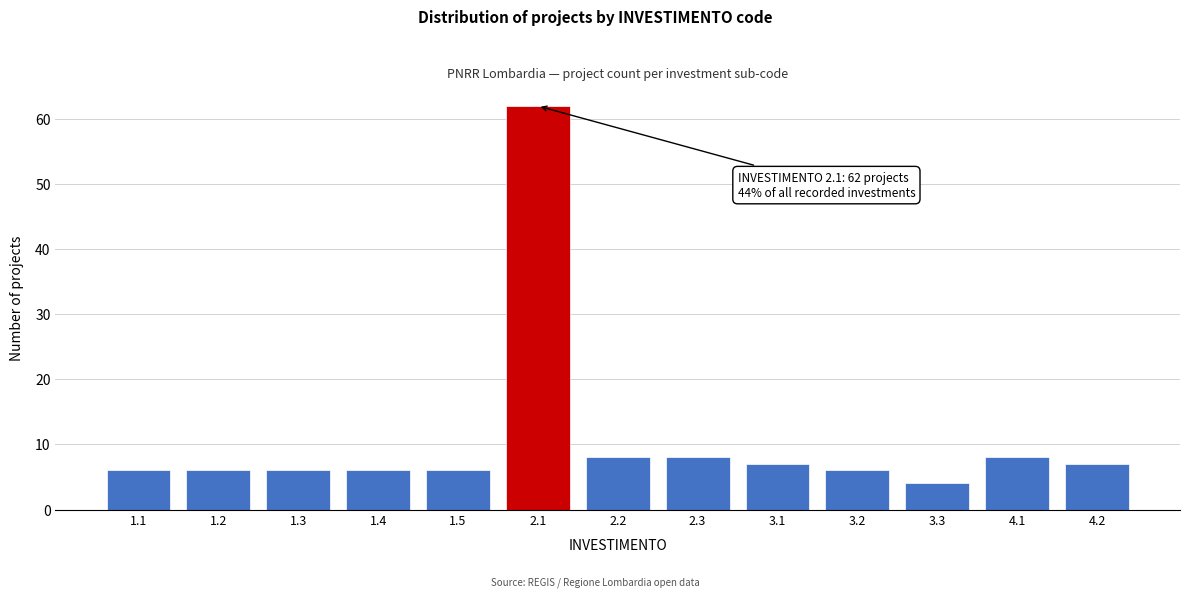

Reading left to right, extract all data points from this chart.

6	6	6	6	6	62	8	8	7	6	4	8	7